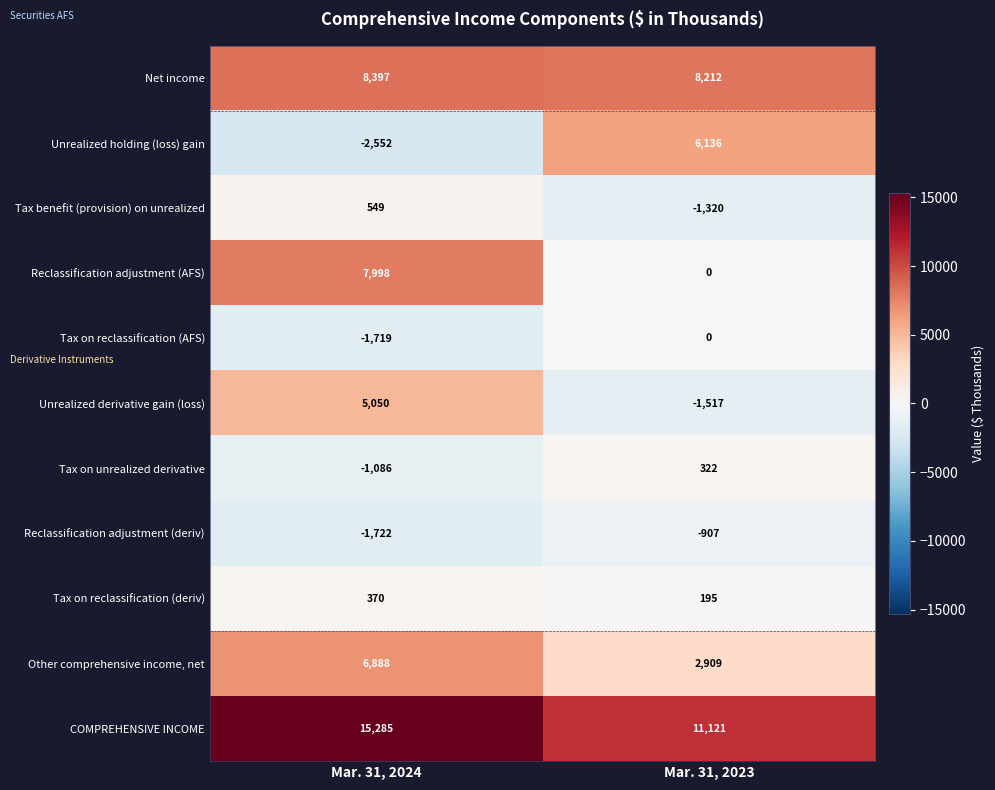

What is the sum of all Tax on reclassification (deriv) values?

565